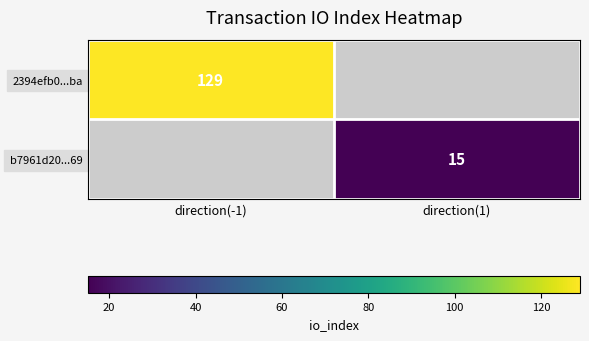

Is it true that b7961d20...69 equals 15 at direction(1)?

True